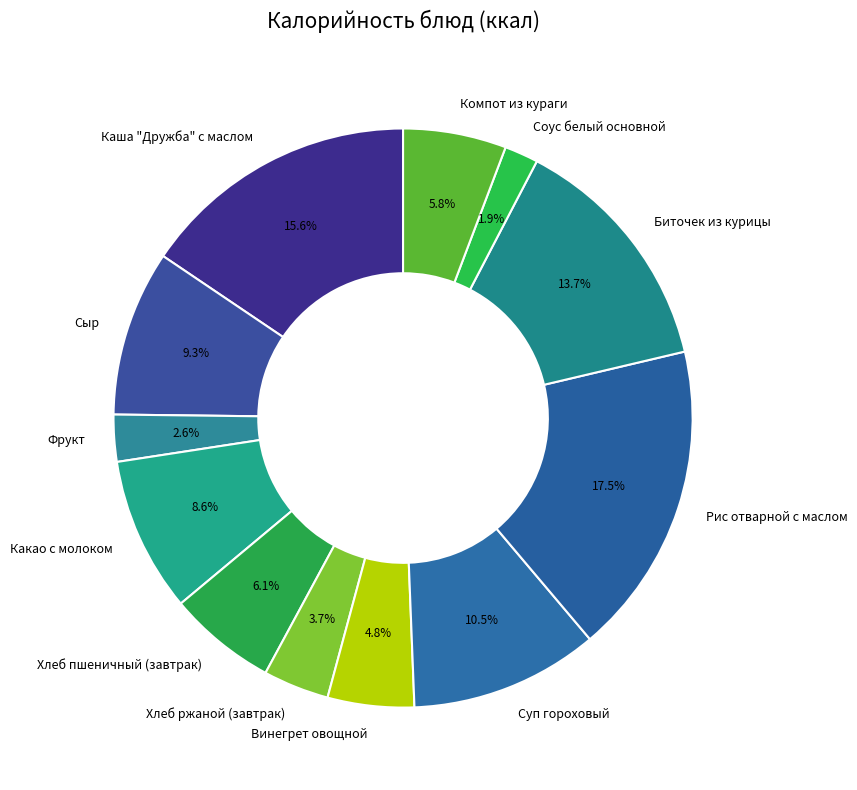

What is the ratio of the value at Биточек из курицы to the value at Сыр?

1.5